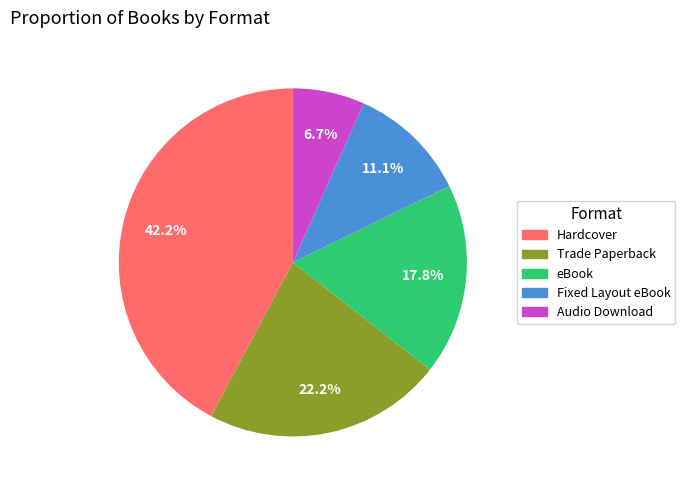

Is there a majority slice in this chart?

No